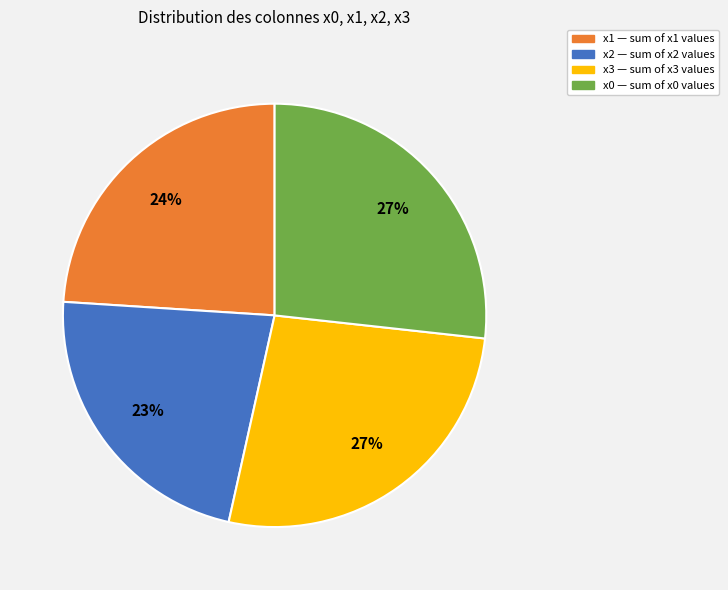

To the nearest percent, what is the average slice percentage?

25%